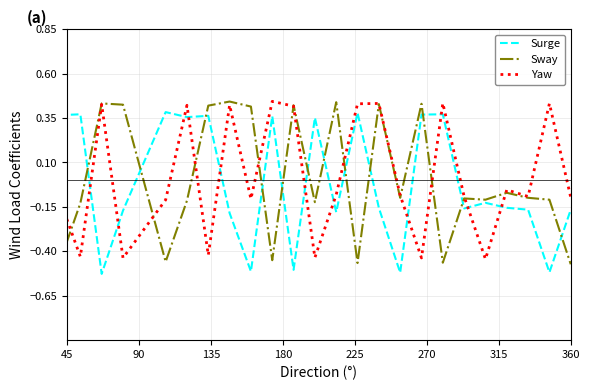

True or false: Yaw and Surge cross at least once.

True